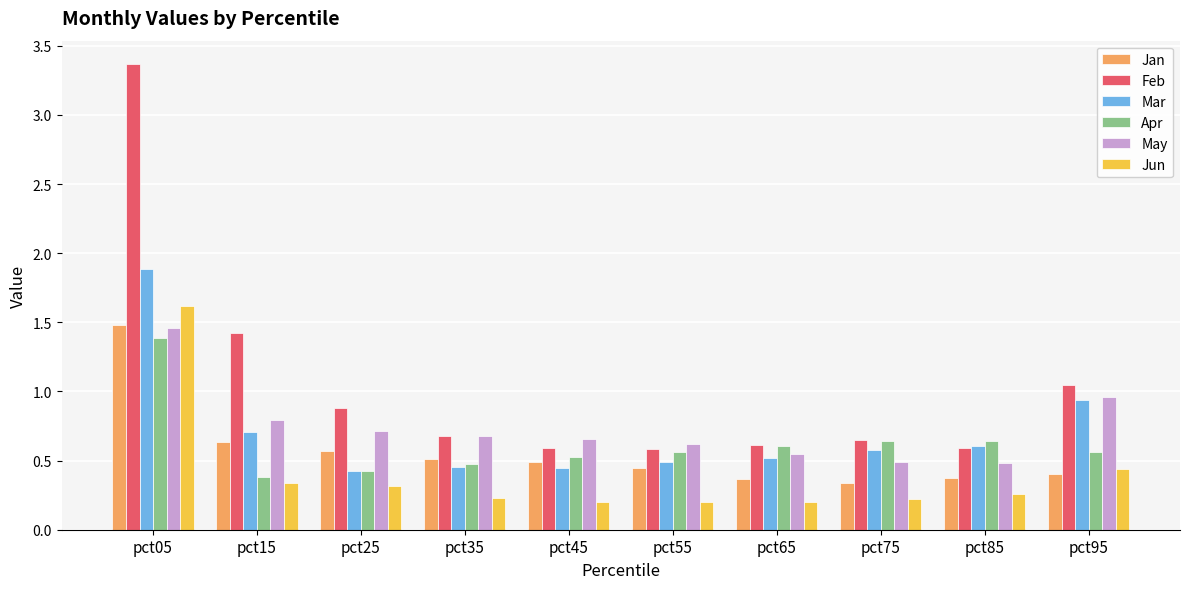

At how many categories does at least one series exceed 2?

1